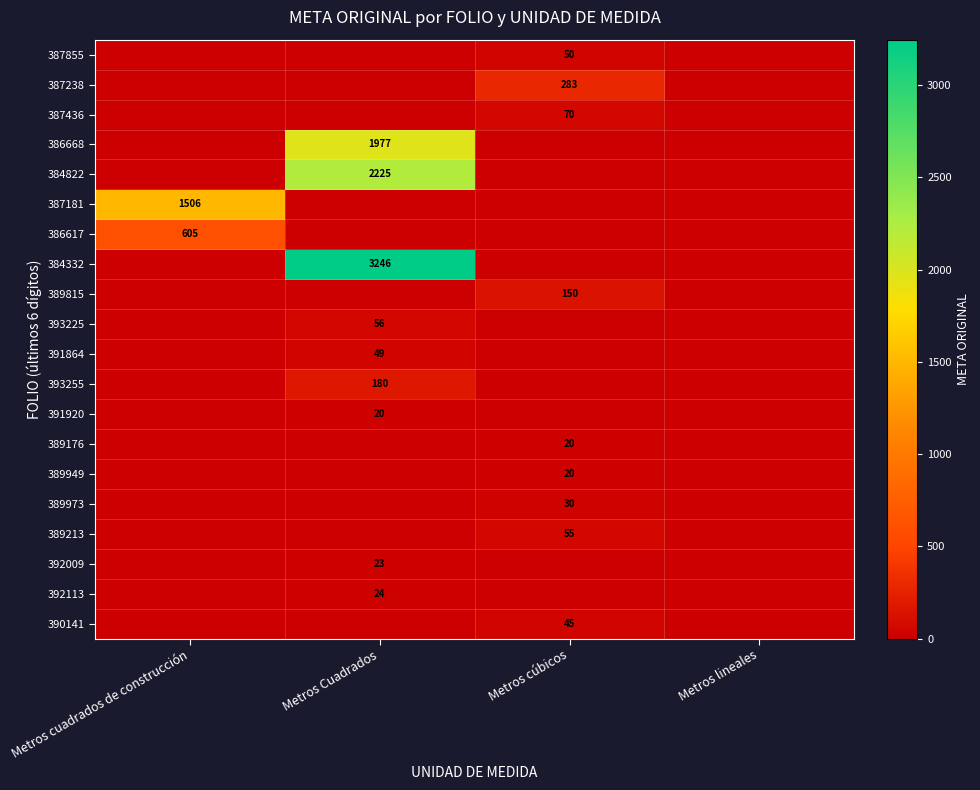

At how many categories does at least one series exceed 75?

3